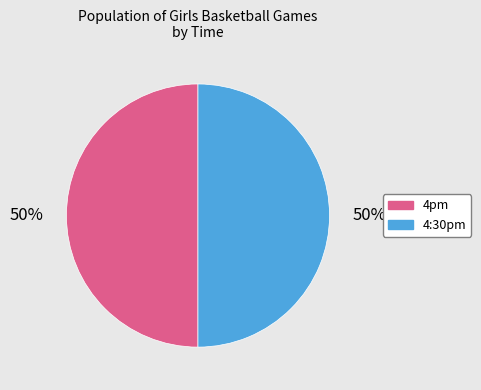

How many slices are in this pie chart?

2